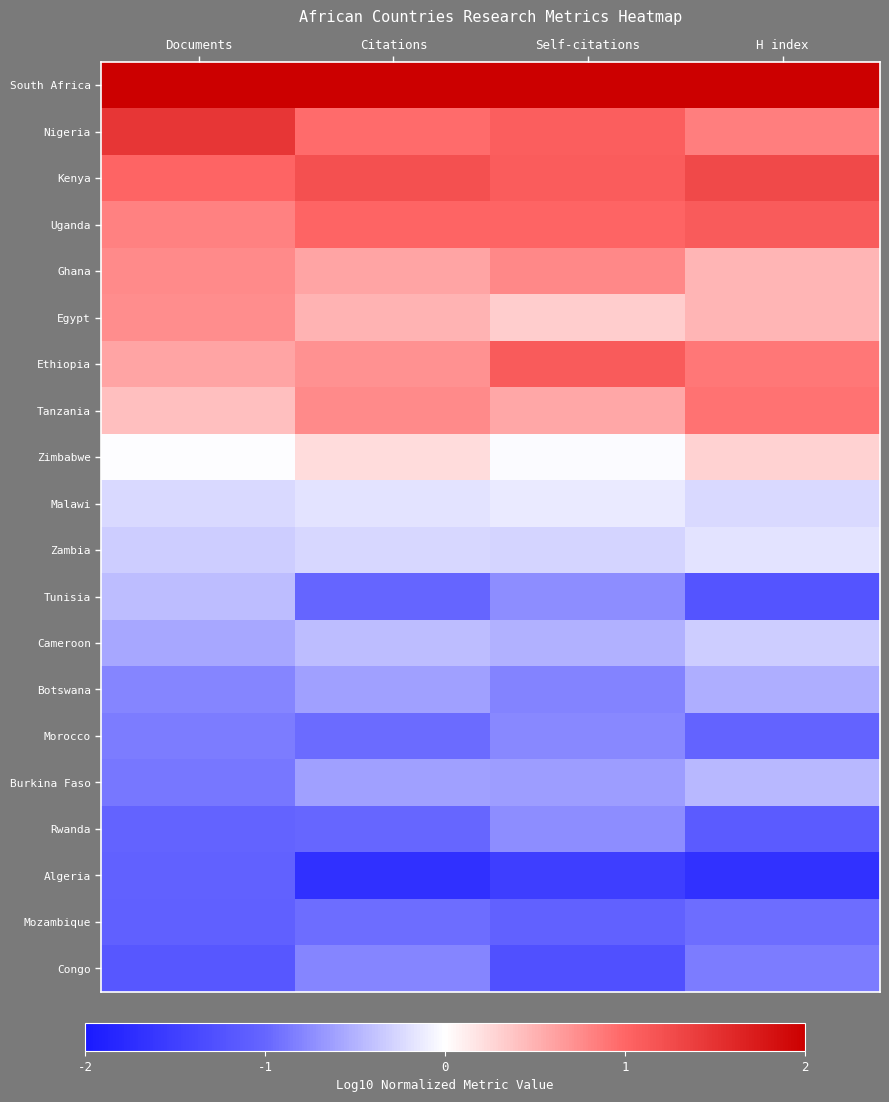

Reading left to right, extract all data points from this chart.

South Africa: Documents=2.7	Citations=2.5	Self-citations=2.5	H index=2.3
Nigeria: Documents=1.5	Citations=1.0	Self-citations=1.1	H index=0.8
Kenya: Documents=1.0	Citations=1.2	Self-citations=1.1	H index=1.3
Uganda: Documents=0.8	Citations=1.0	Self-citations=1.0	H index=1.1
Ghana: Documents=0.8	Citations=0.6	Self-citations=0.8	H index=0.5
Egypt: Documents=0.7	Citations=0.5	Self-citations=0.3	H index=0.5
Ethiopia: Documents=0.6	Citations=0.7	Self-citations=1.1	H index=0.9
Tanzania: Documents=0.4	Citations=0.8	Self-citations=0.6	H index=0.9
Zimbabwe: Documents=-0.0	Citations=0.2	Self-citations=-0.0	H index=0.3
Malawi: Documents=-0.2	Citations=-0.2	Self-citations=-0.1	H index=-0.2
Zambia: Documents=-0.3	Citations=-0.3	Self-citations=-0.3	H index=-0.2
Tunisia: Documents=-0.4	Citations=-1.0	Self-citations=-0.7	H index=-1.2
Cameroon: Documents=-0.6	Citations=-0.4	Self-citations=-0.5	H index=-0.3
Botswana: Documents=-0.8	Citations=-0.6	Self-citations=-0.8	H index=-0.5
Morocco: Documents=-0.9	Citations=-1.0	Self-citations=-0.8	H index=-1.0
Burkina Faso: Documents=-0.9	Citations=-0.6	Self-citations=-0.6	H index=-0.5
Rwanda: Documents=-1.0	Citations=-1.0	Self-citations=-0.7	H index=-1.1
Algeria: Documents=-1.1	Citations=-1.7	Self-citations=-1.5	H index=-1.7
Mozambique: Documents=-1.1	Citations=-1.0	Self-citations=-1.1	H index=-0.9
Congo: Documents=-1.2	Citations=-0.8	Self-citations=-1.3	H index=-0.9